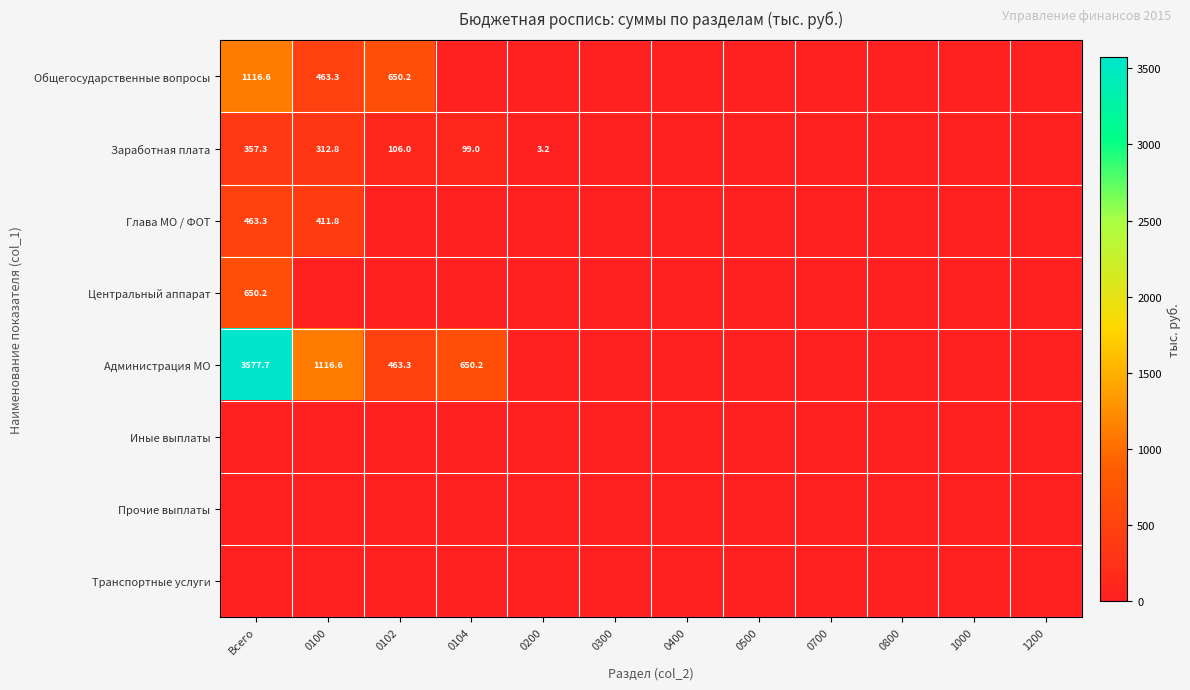

The value of Глава МО / ФОТ at Всего is 667.7. True or false?

False